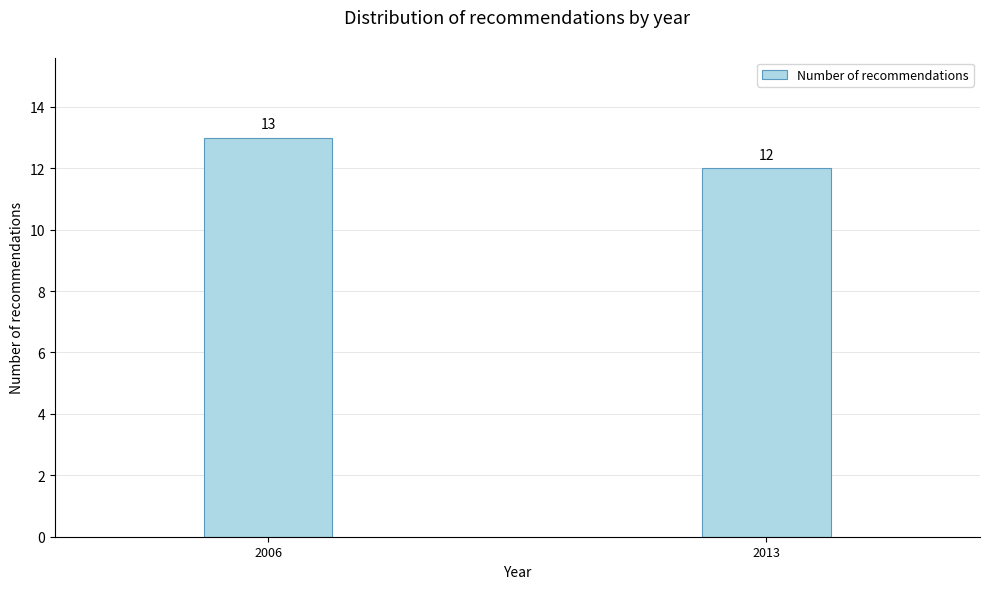

Reading right to left, extract all data points from this chart.

12	13